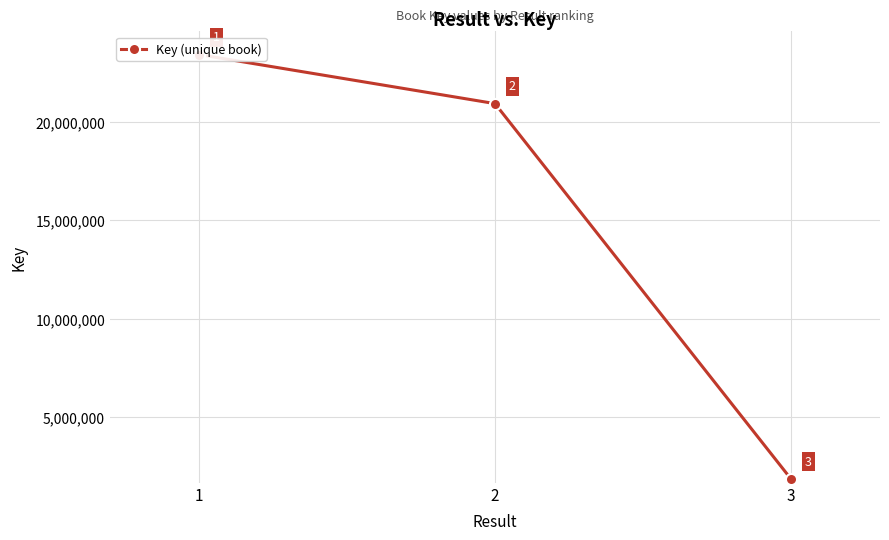

What is the minimum value shown in the chart?

1849743